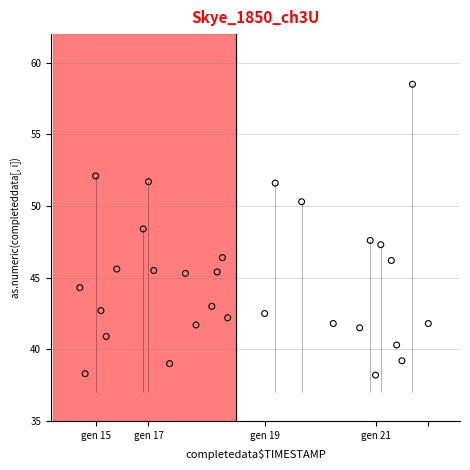

What is the range of X values (max minus min)?

132.0